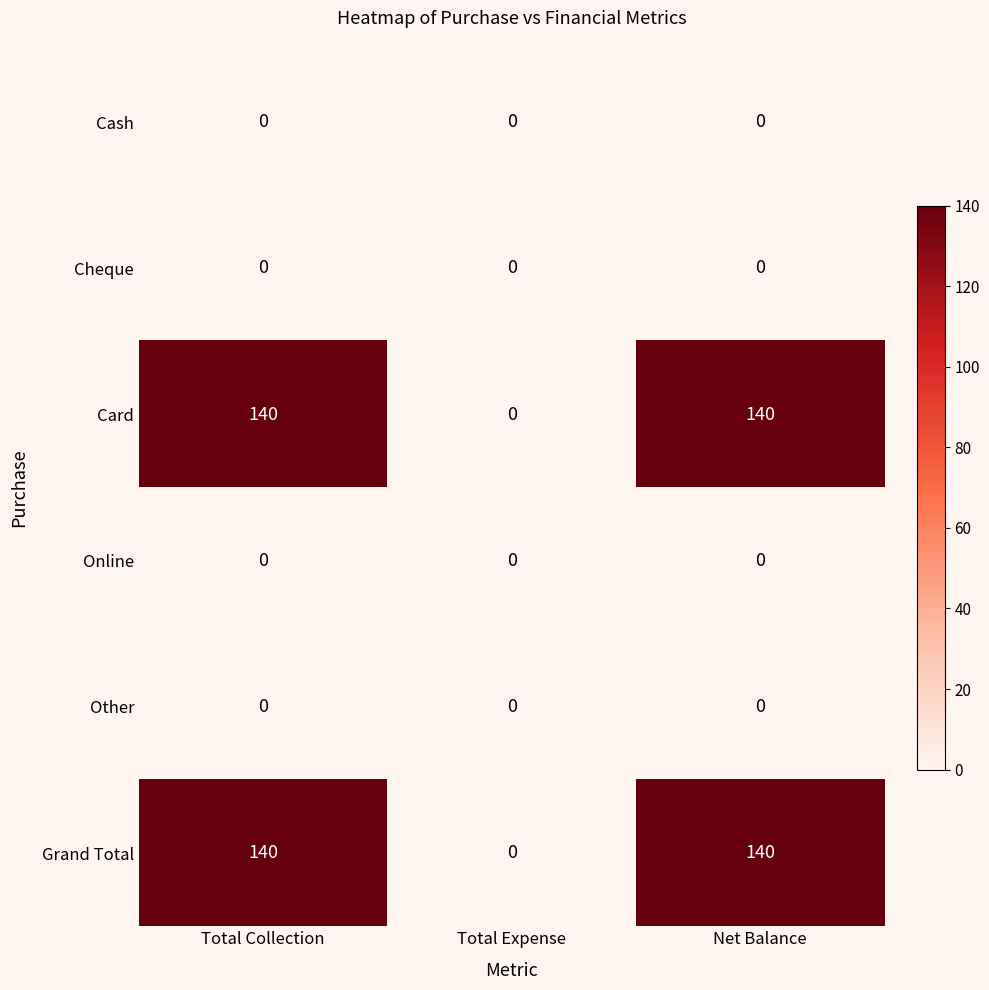

What is the spread (max minus min) of values at Total Collection?

140